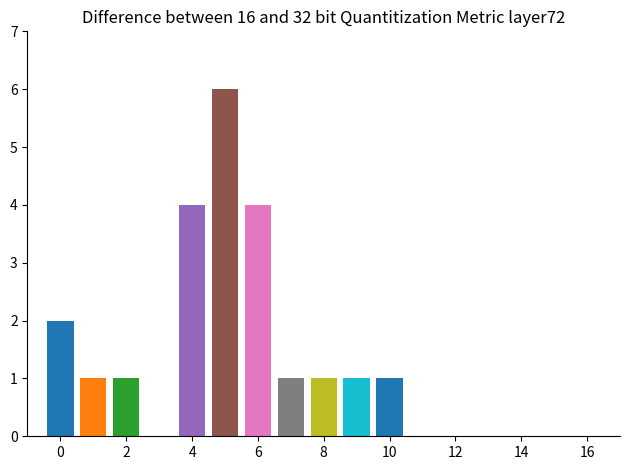

The chart shows a value of 1 at 0. True or false?

False